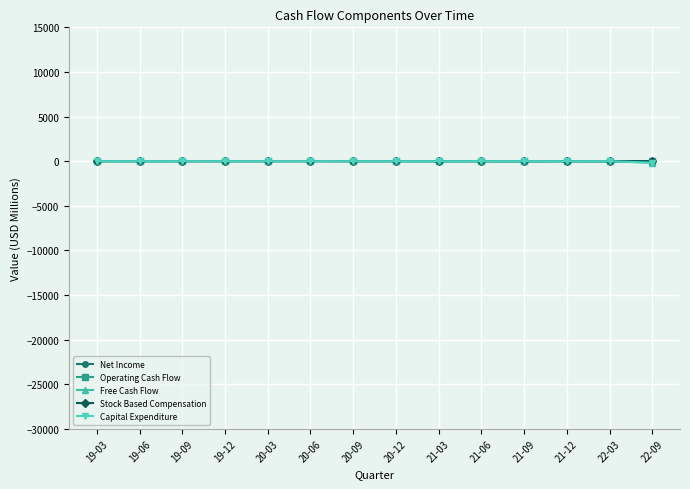

What is the label of the 9th point from the right?

20-06